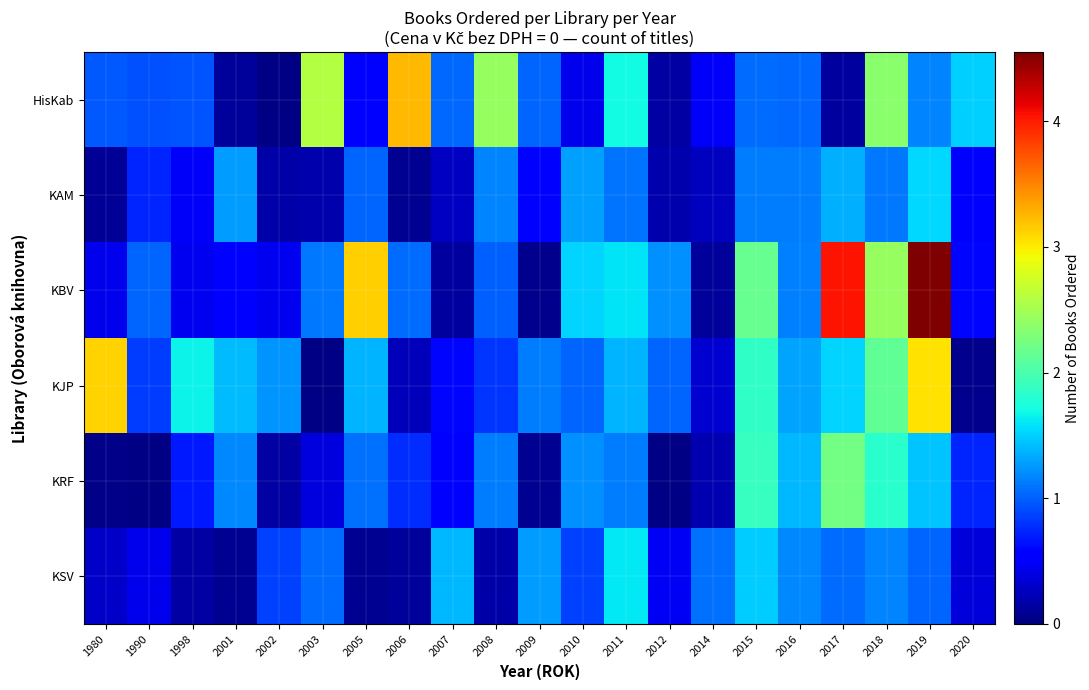

Which series changed the most between 2015 and 2019?

KBV